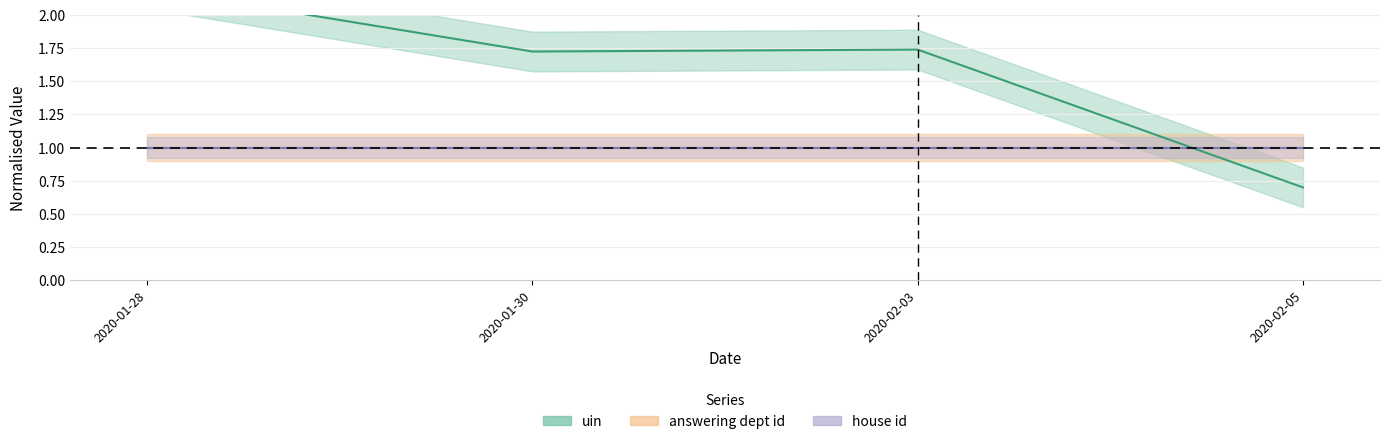

How many times do uin and house id cross each other?

1